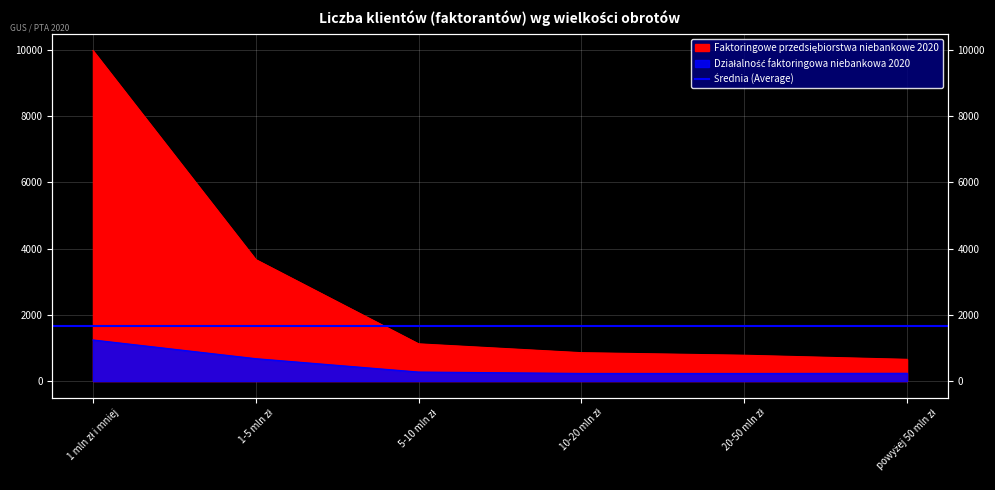

At which label does Faktoringowe przedsiębiorstwa niebankowe 2020 first exceed 1125?

1 mln zł i mniej